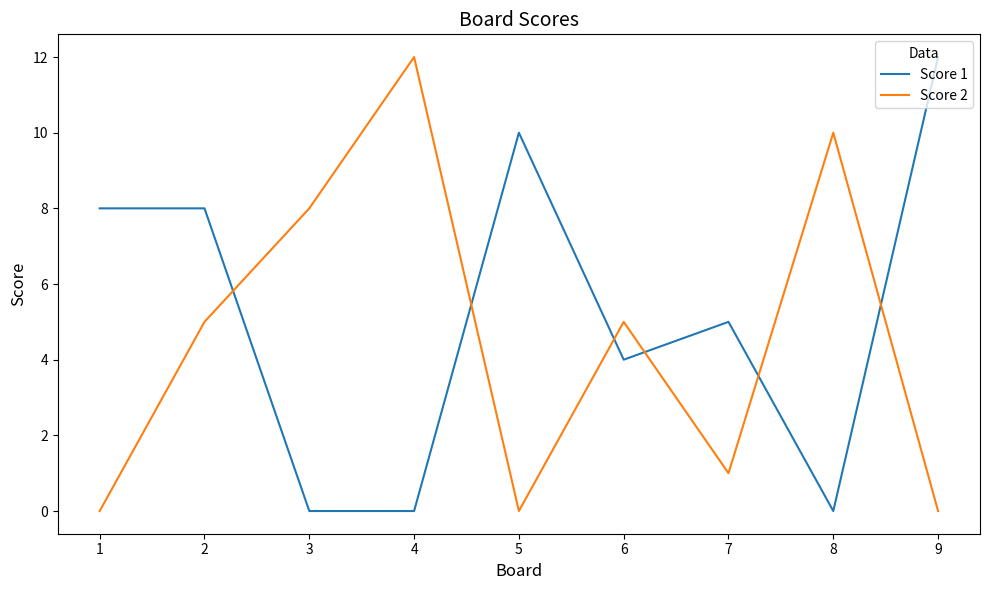

Which series changed the most between 2 and 5?

Score 2